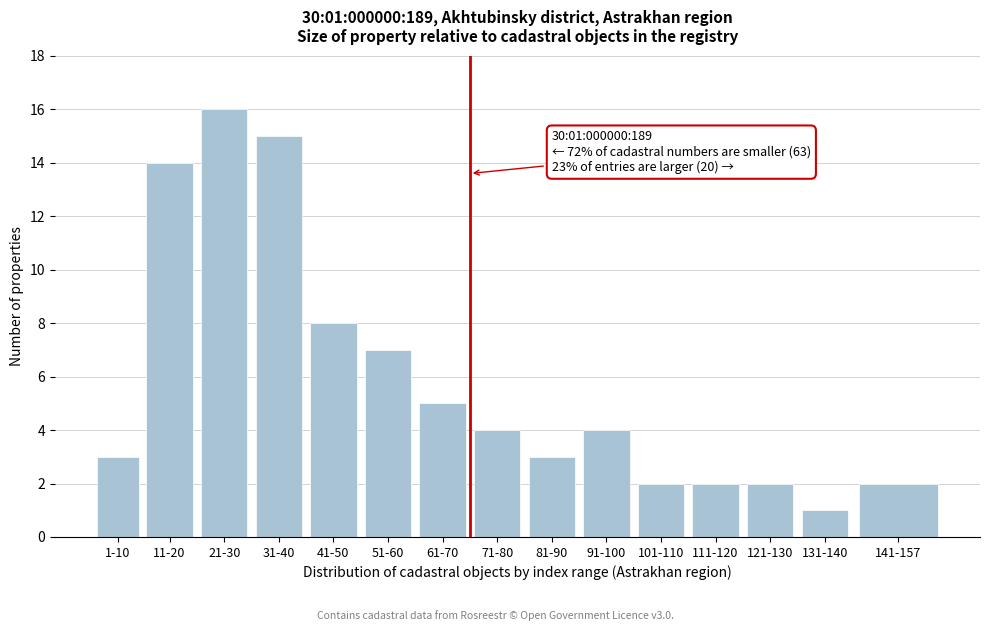

Reading left to right, extract all data points from this chart.

1-10=3	11-20=14	21-30=16	31-40=15	41-50=8	51-60=7	61-70=5	71-80=4	81-90=3	91-100=4	101-110=2	111-120=2	121-130=2	131-140=1	141-157=2